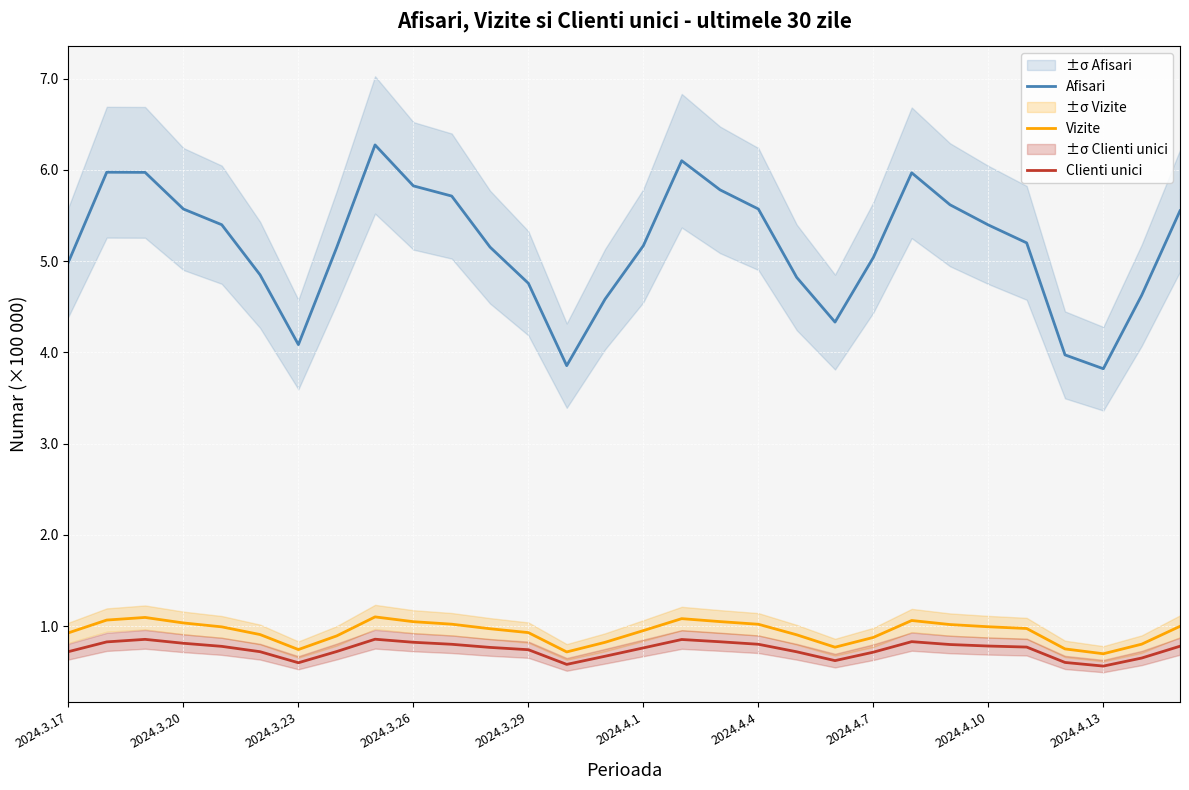

What is the smallest value displayed?

0.6